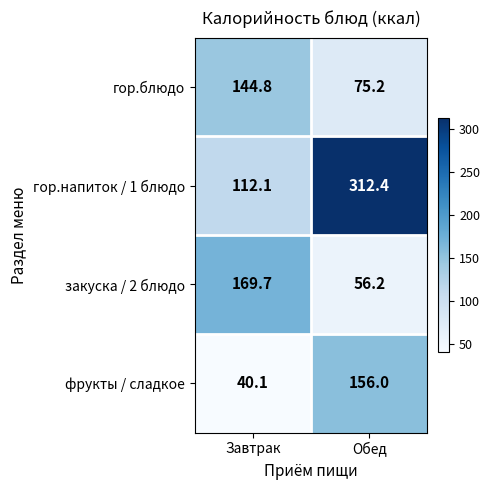

The value of гор.напиток / 1 блюдо at Обед is 454.2. True or false?

False